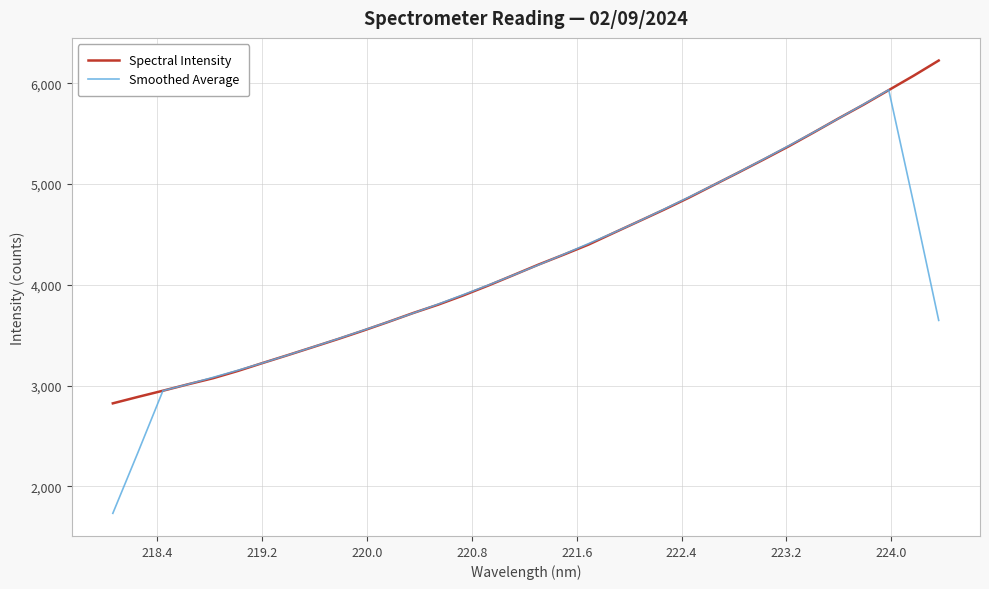

Rank the series by their maximum value, from lowest to highest.

Smoothed Average, Spectral Intensity